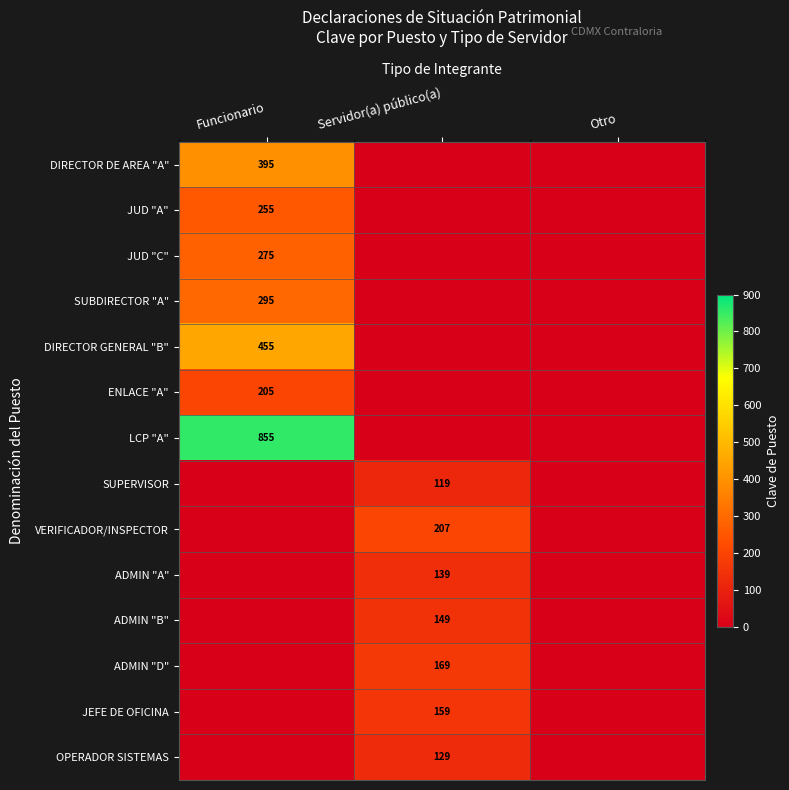

Is it true that VERIFICADOR/INSPECTOR equals 207 at Servidor(a) público(a)?

True